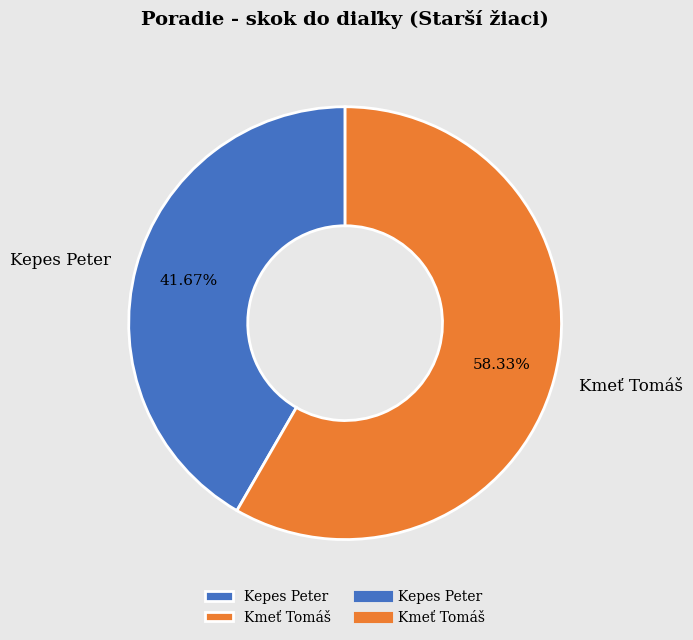

Does any single category account for the majority?

Yes